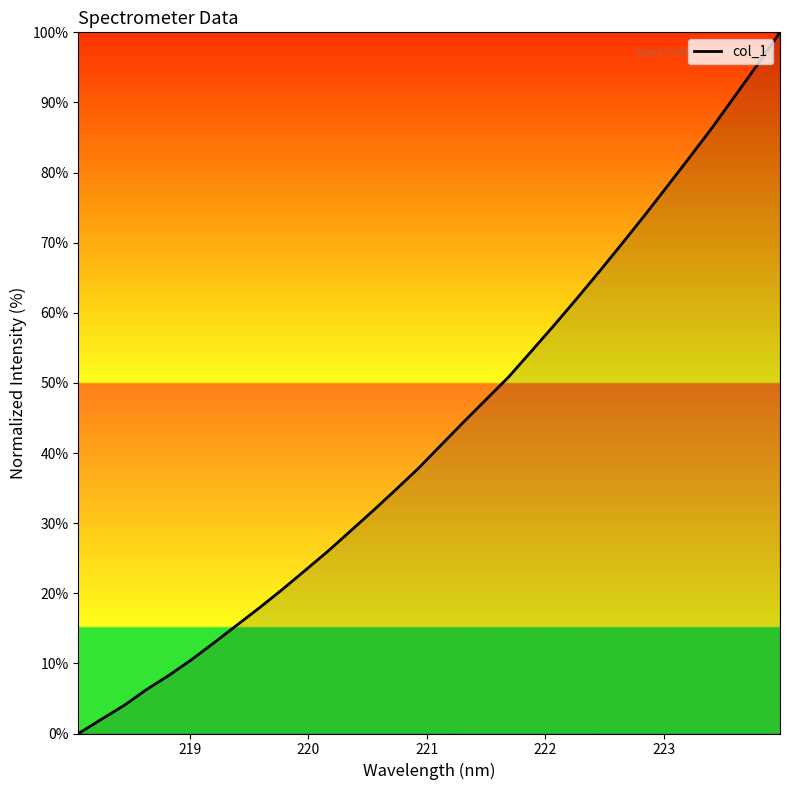

What is the average value?

43.2